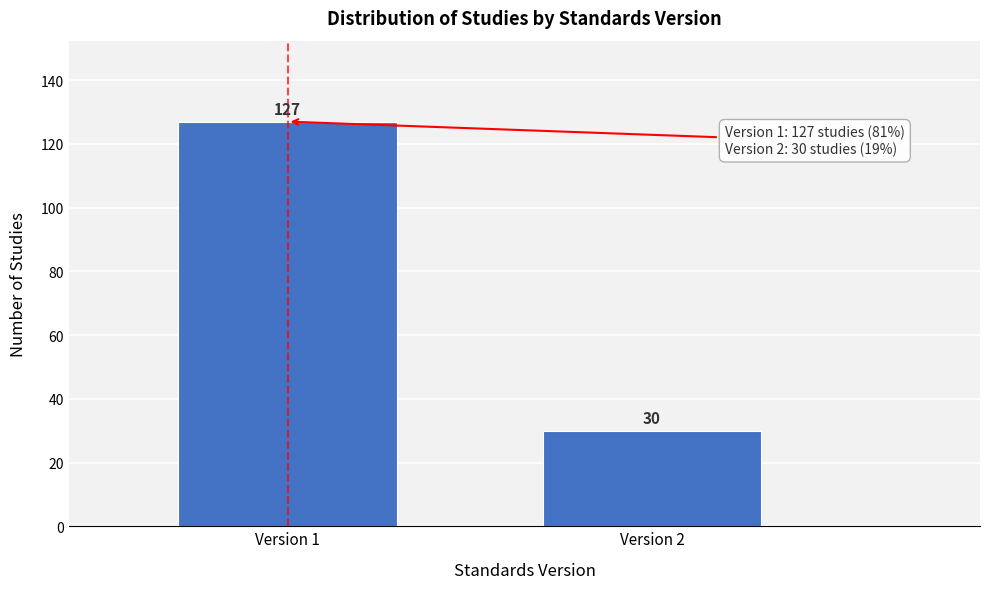

Reading left to right, transcribe all the data shown in this chart.

Version 1=127	Version 2=30